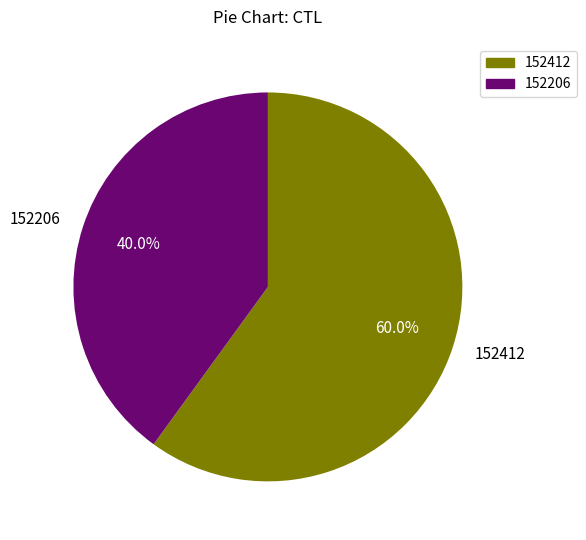

The 152412 slice represents 60% of the pie. True or false?

True